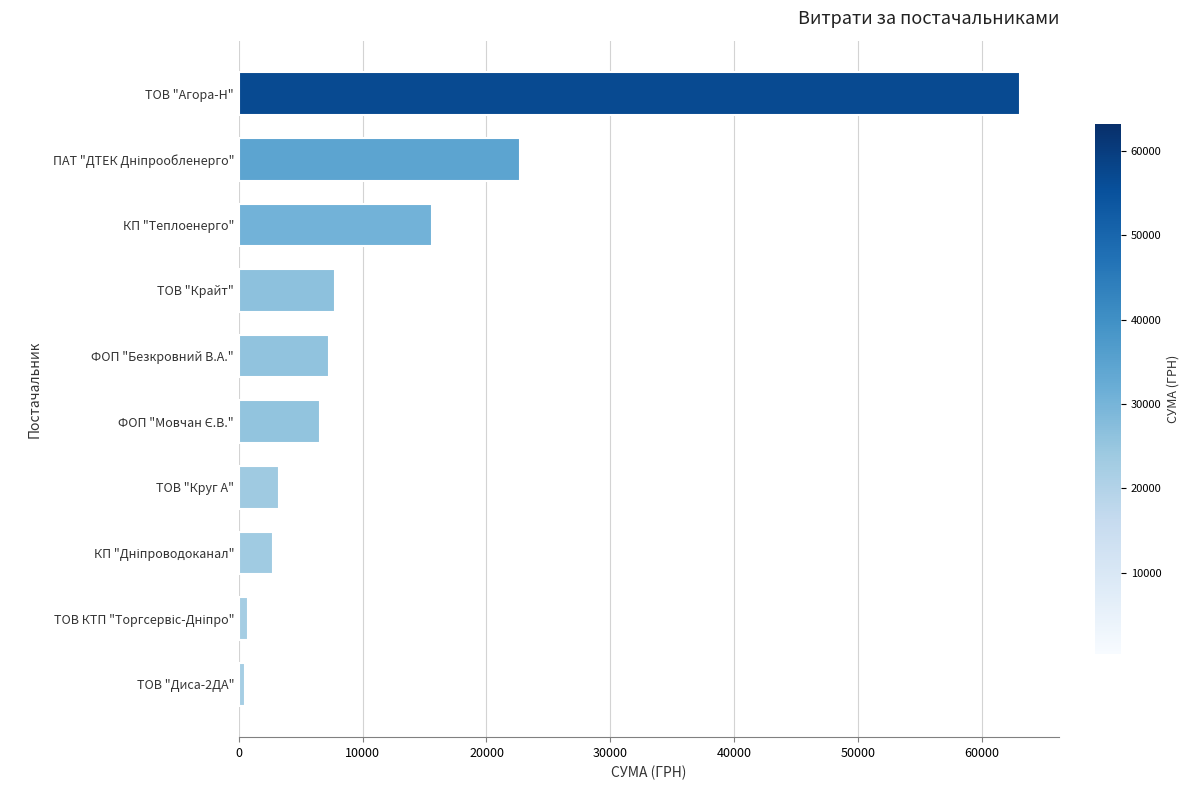

How many series are shown in this chart?

1